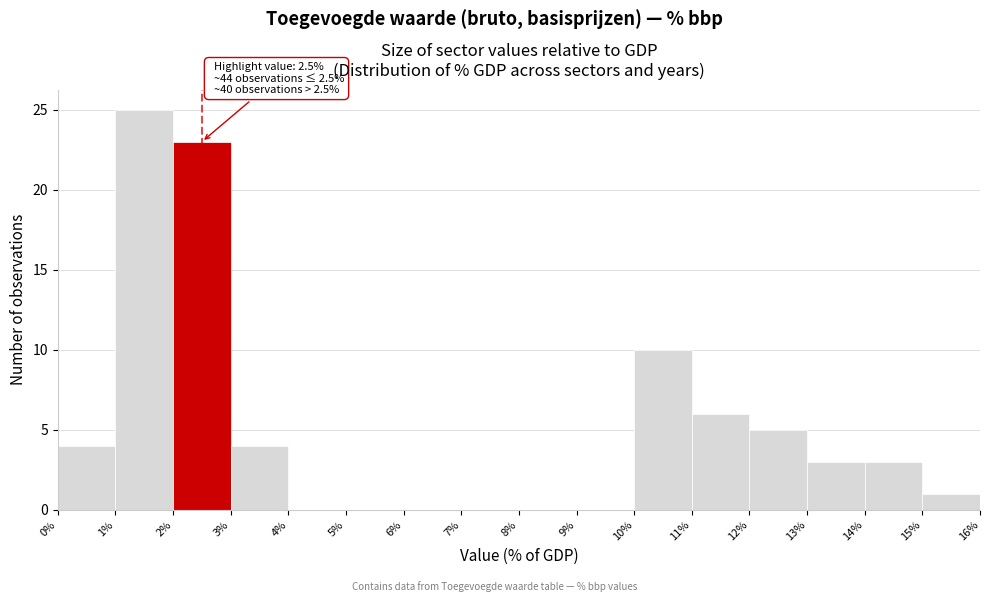

Which range on the x-axis has the tallest bar?

1% to 2%